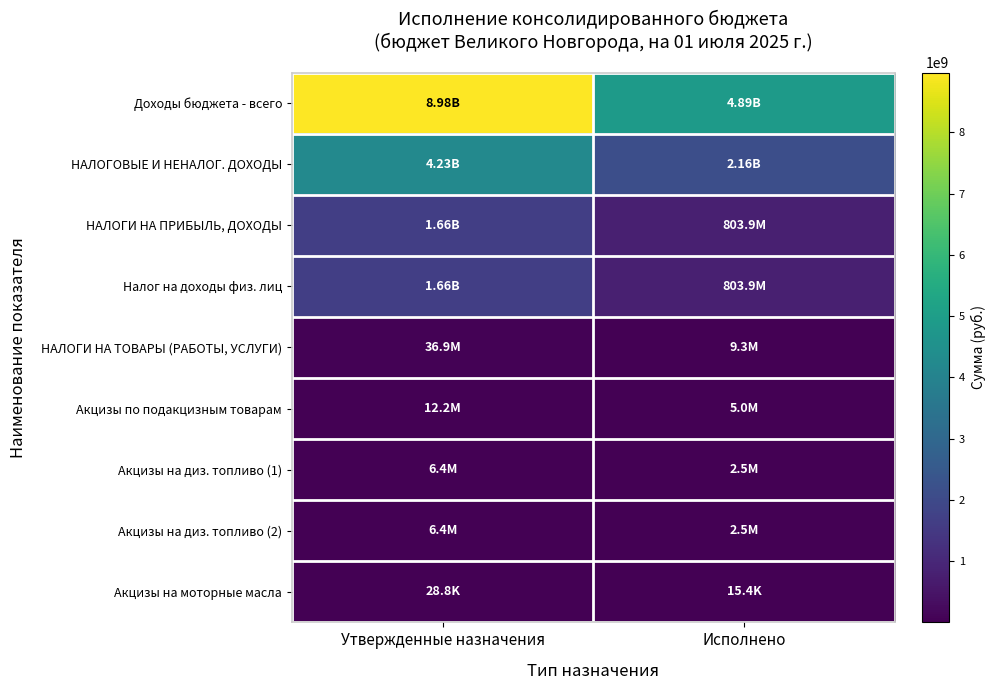

Reading left to right, extract all data points from this chart.

Доходы бюджета - всего: Утвержденные назначения=8978957594.6	Исполнено=4886509470.1
НАЛОГОВЫЕ И НЕНАЛОГ. ДОХОДЫ: Утвержденные назначения=4232558811.4	Исполнено=2161291402.8
НАЛОГИ НА ПРИБЫЛЬ, ДОХОДЫ: Утвержденные назначения=1662405000.0	Исполнено=803937775.6
Налог на доходы физ. лиц: Утвержденные назначения=1662405000.0	Исполнено=803937775.6
НАЛОГИ НА ТОВАРЫ (РАБОТЫ, УСЛУГИ): Утвержденные назначения=36932400.0	Исполнено=9298647.7
Акцизы по подакцизным товарам: Утвержденные назначения=12232400.0	Исполнено=4962146.7
Акцизы на диз. топливо (1): Утвержденные назначения=6397700.0	Исполнено=2495786.6
Акцизы на диз. топливо (2): Утвержденные назначения=6397700.0	Исполнено=2495786.6
Акцизы на моторные масла: Утвержденные назначения=28800.0	Исполнено=15368.0